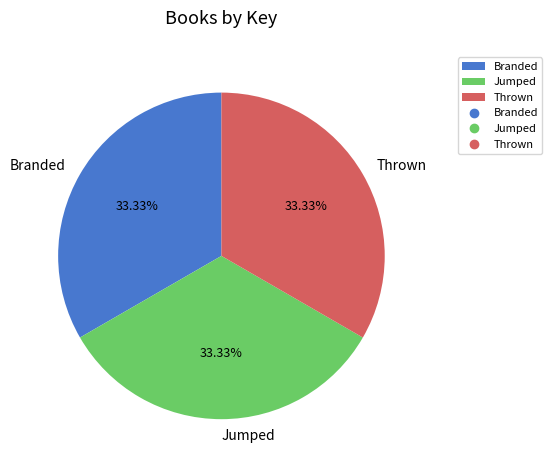

True or false: Branded accounts for 20% of the total.

False